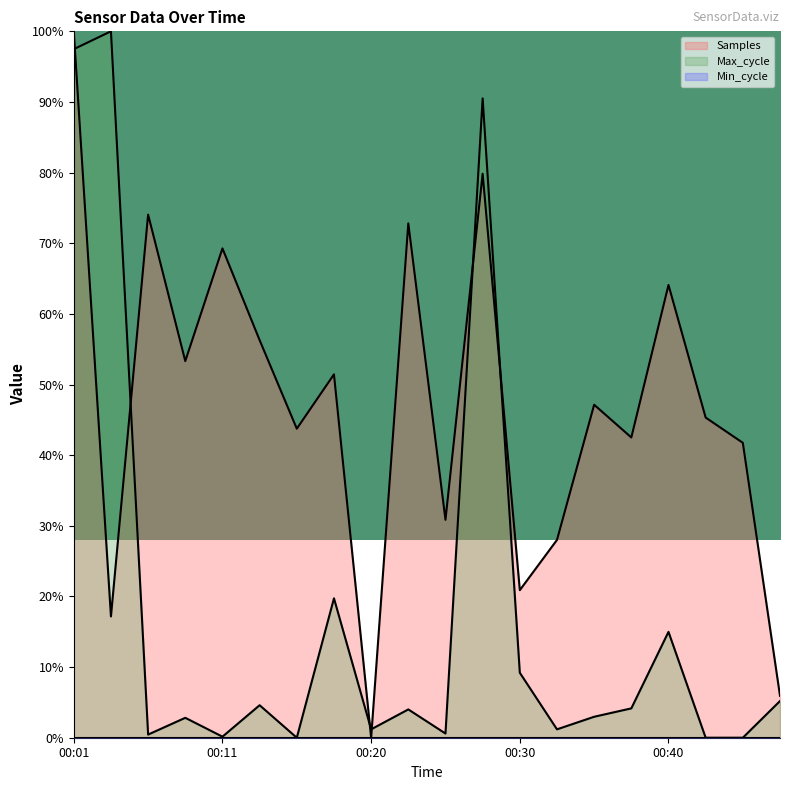

Count the number of data series in this chart.

3